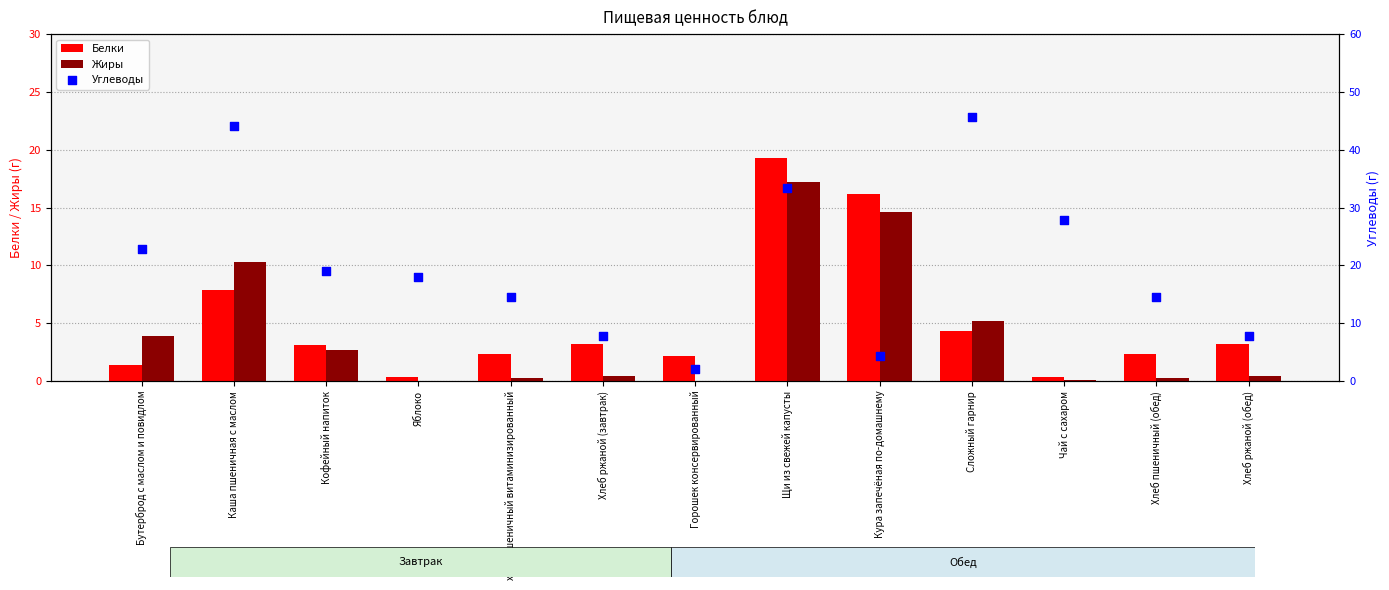

Which series contains the highest Y value?

Углеводы